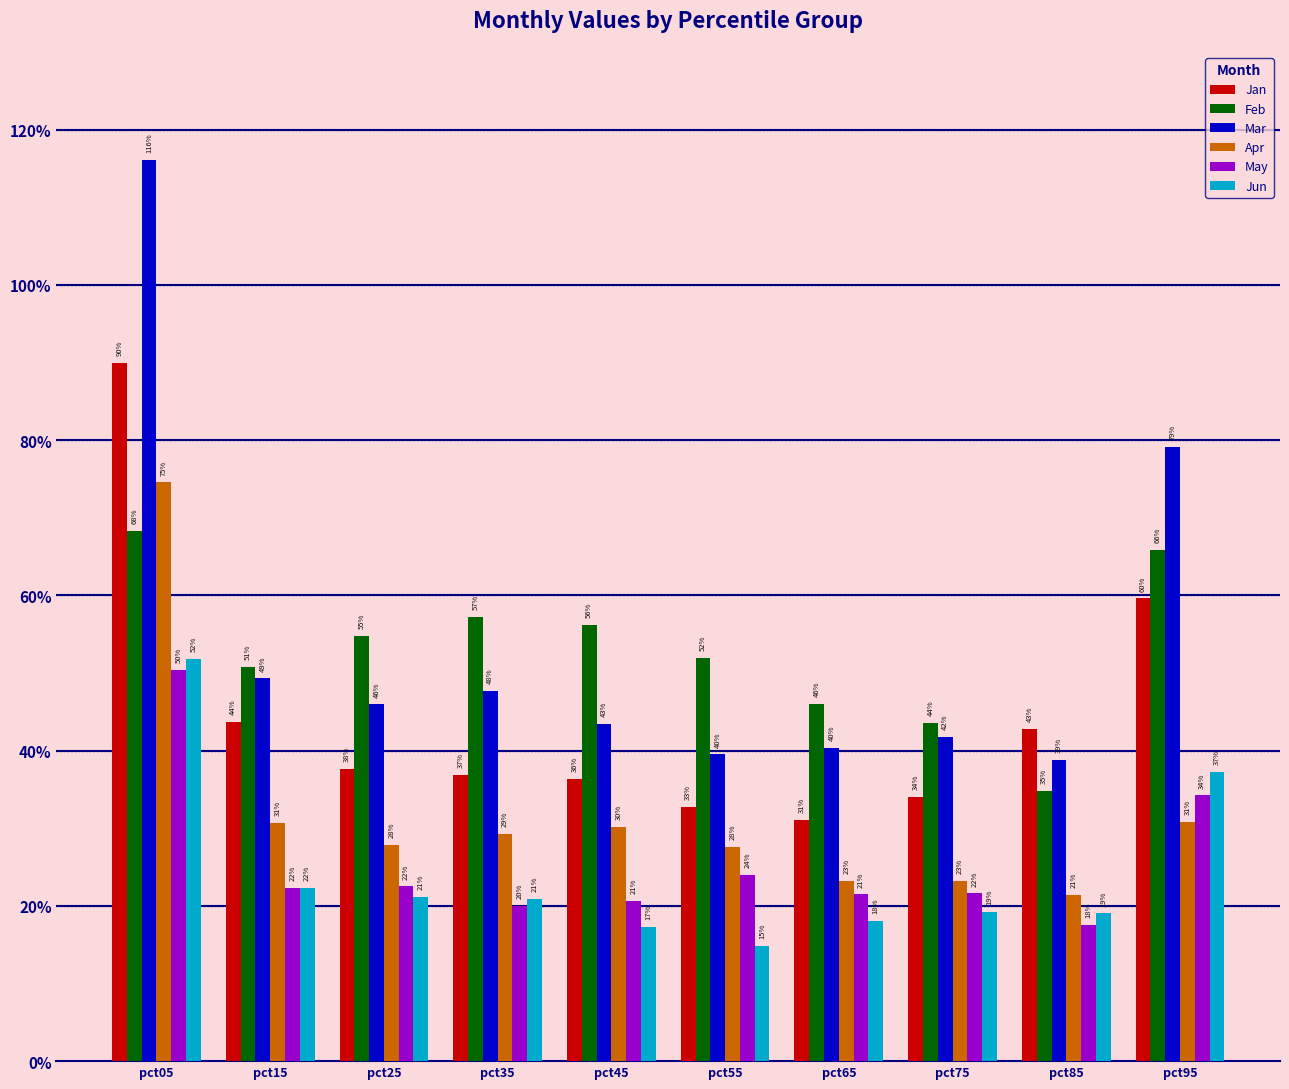

What are all the series names shown in the legend?

Jan, Feb, Mar, Apr, May, Jun